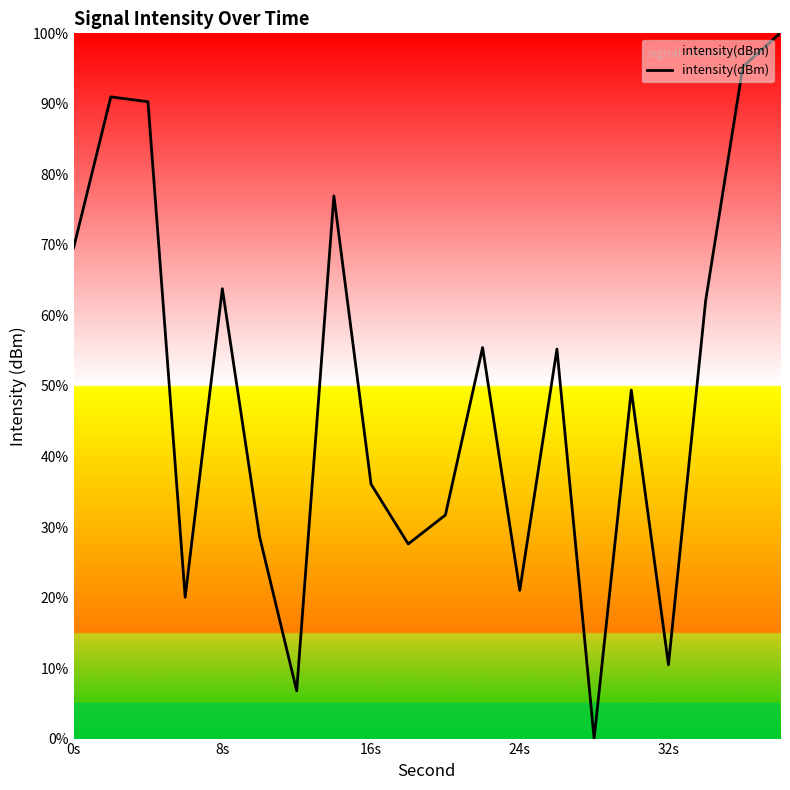

What is the difference between the maximum and minimum values?

100.0